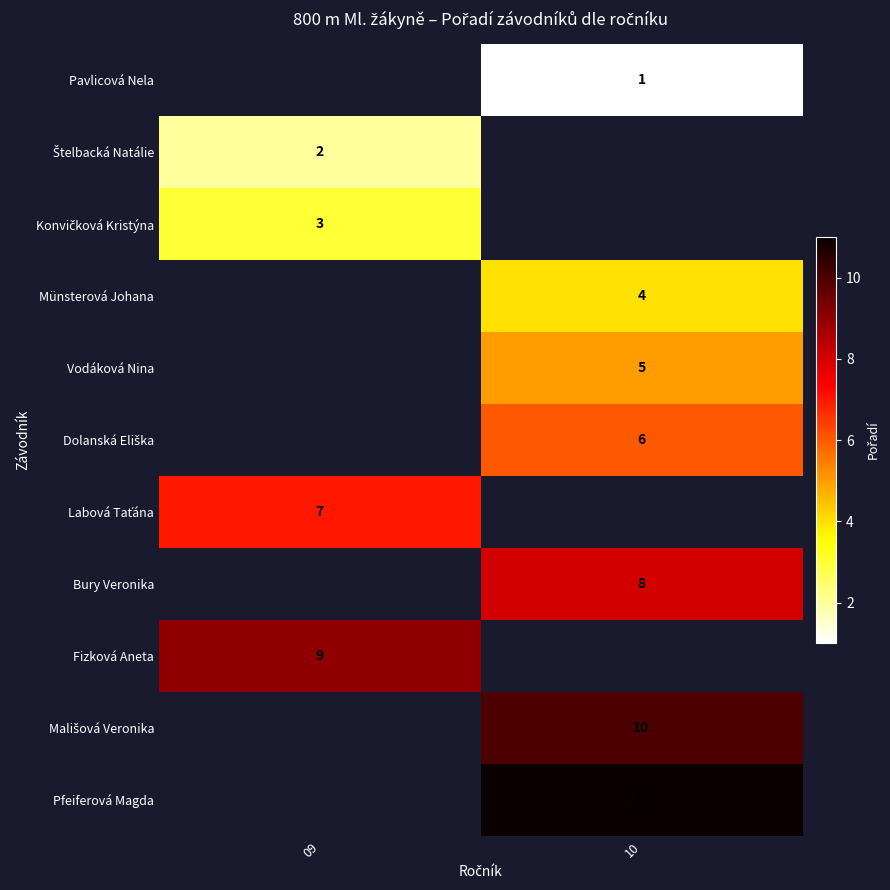

Is it true that Pavlicová Nela equals 1 at 10?

True